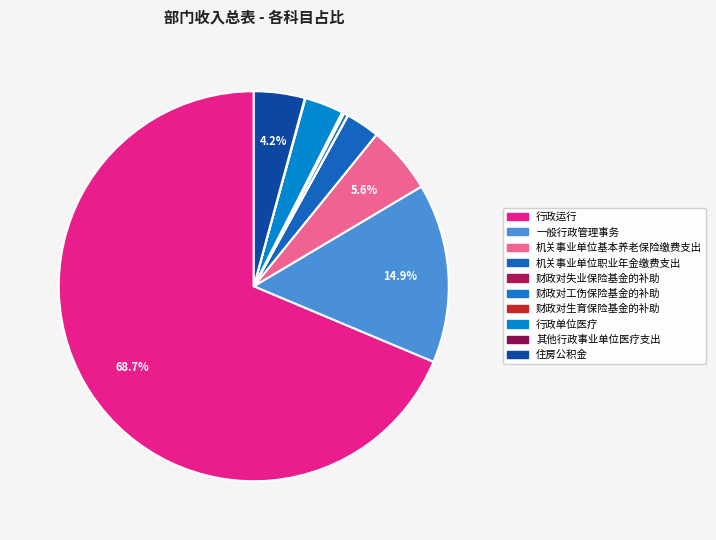

Count the number of slices in the pie.

10